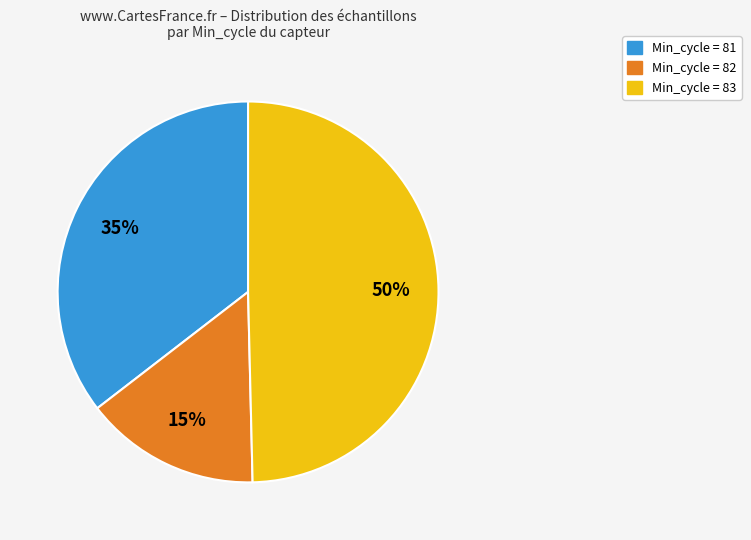

To the nearest percent, what is the difference between the largest and smallest slice percentages?

35%